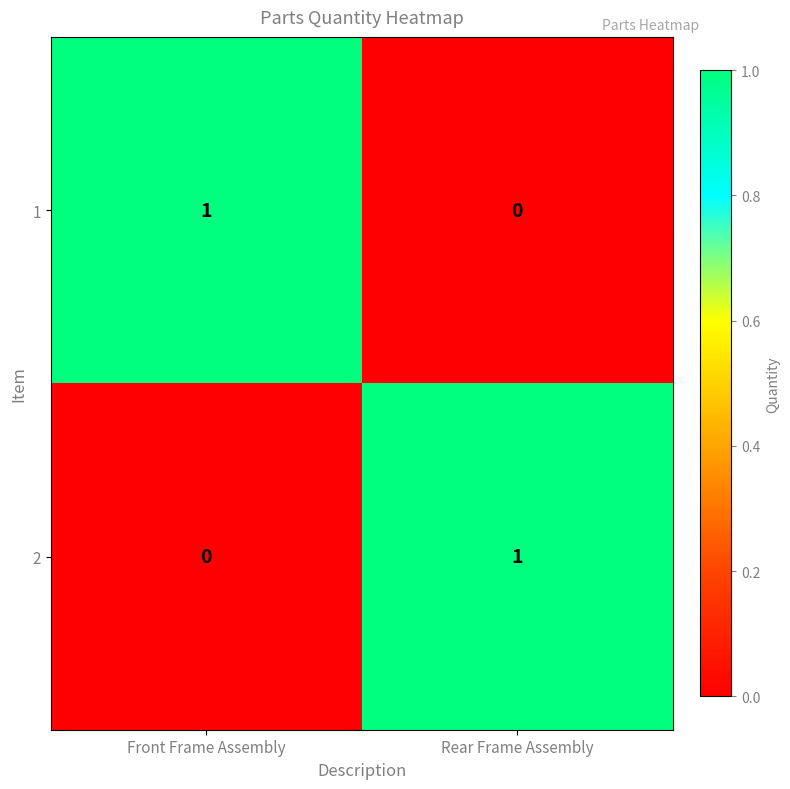

Rank the series at Front Frame Assembly from highest to lowest value.

1, 2